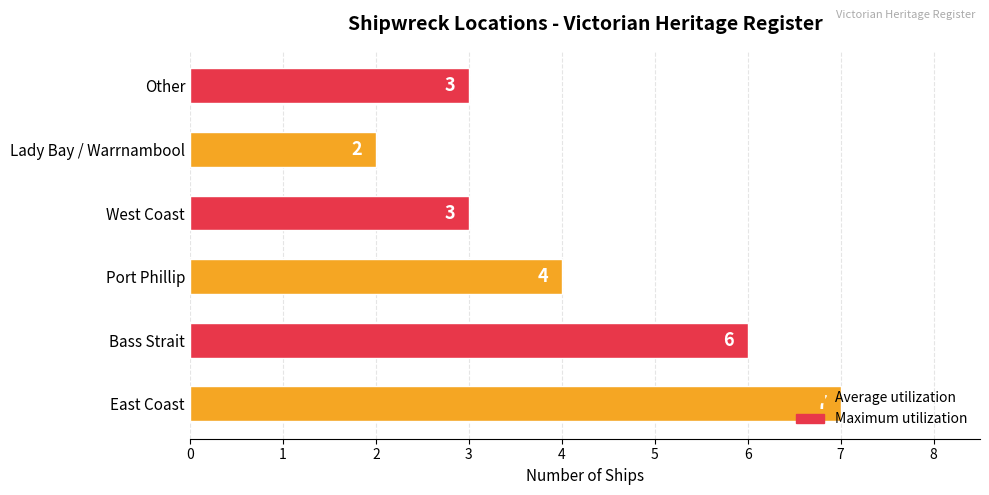

True or false: the data shows 5 at Other.

False